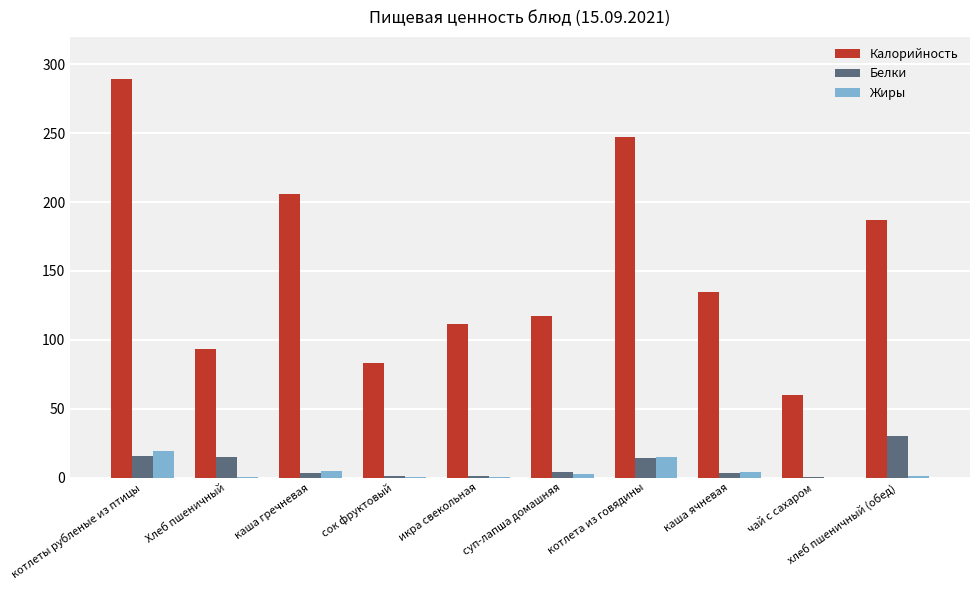

What is the difference between the Белки values at хлеб пшеничный (обед) and сок фруктовый?

29.4